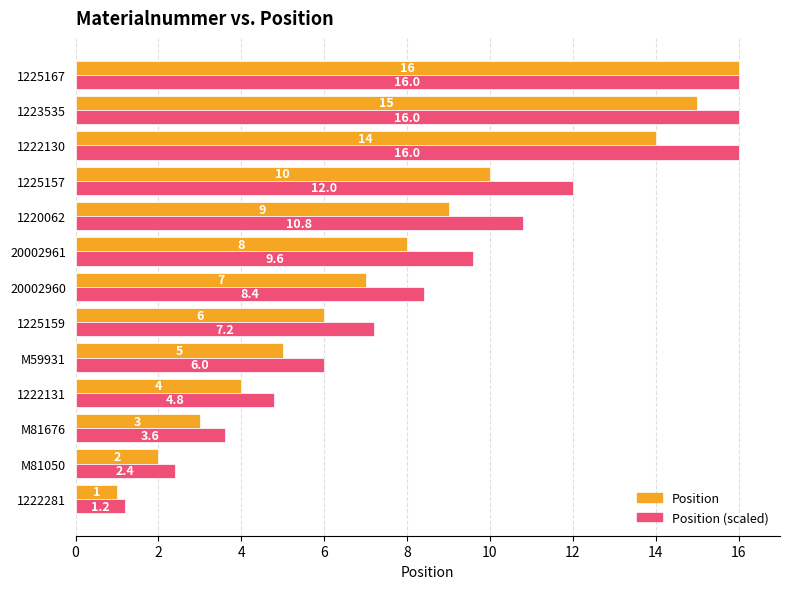

Where is Position (scaled) nearest to the value 8?

20002960